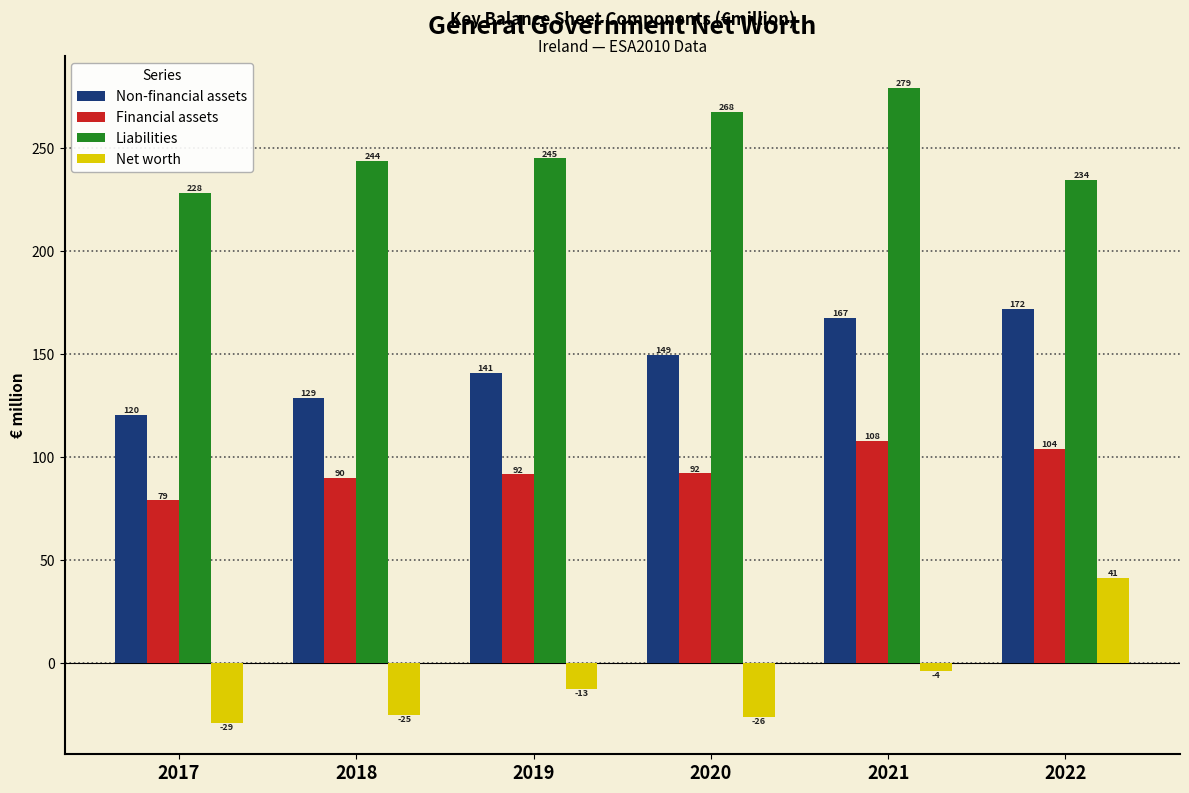

Where does the Net worth series first go above -12?

2021